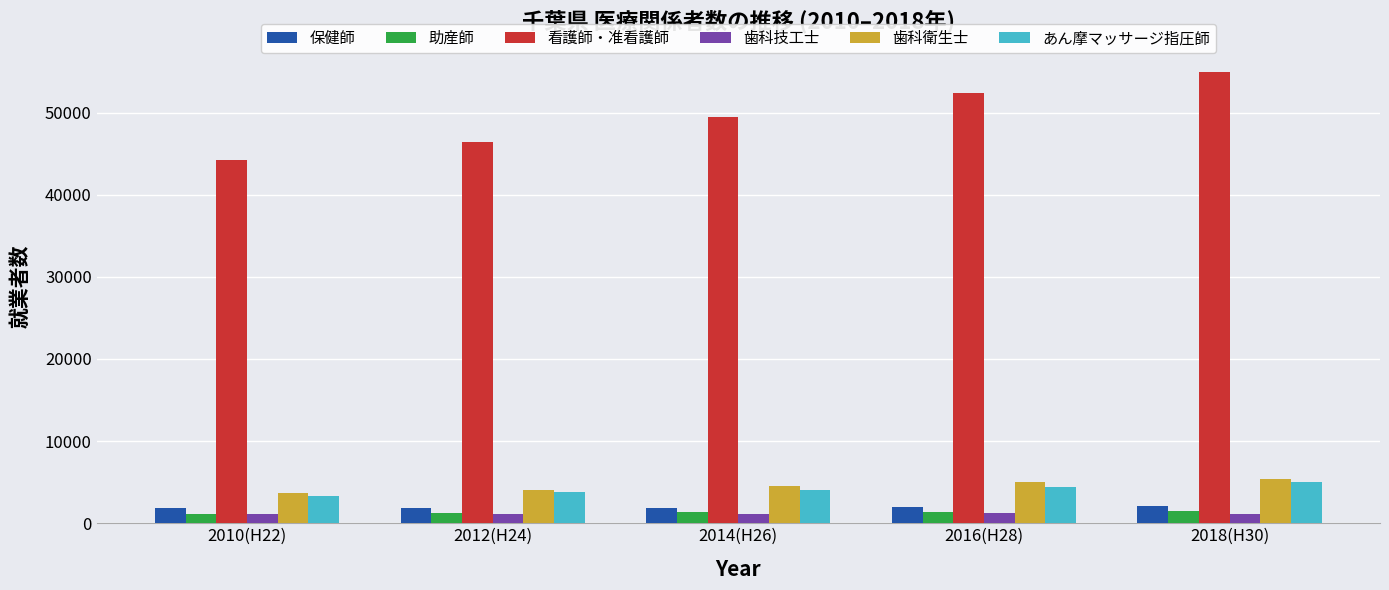

Which series has the widest spread of values?

看護師・准看護師